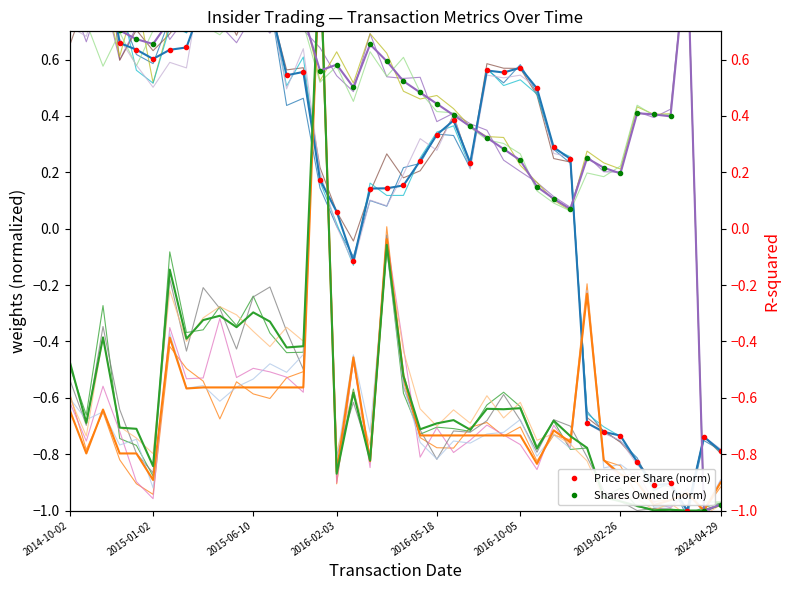

How many categories are shown in the chart?

40